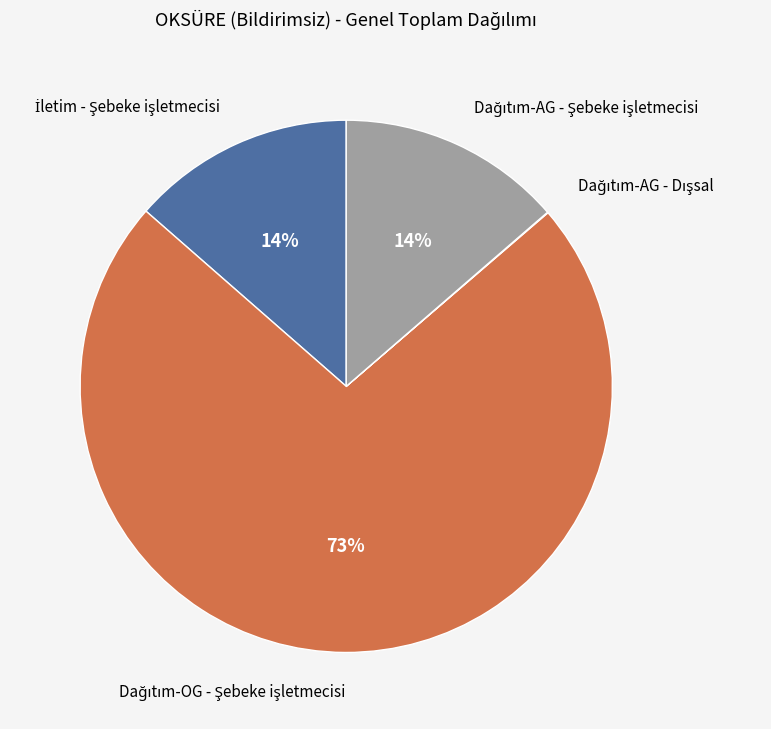

Does any single category account for the majority?

Yes